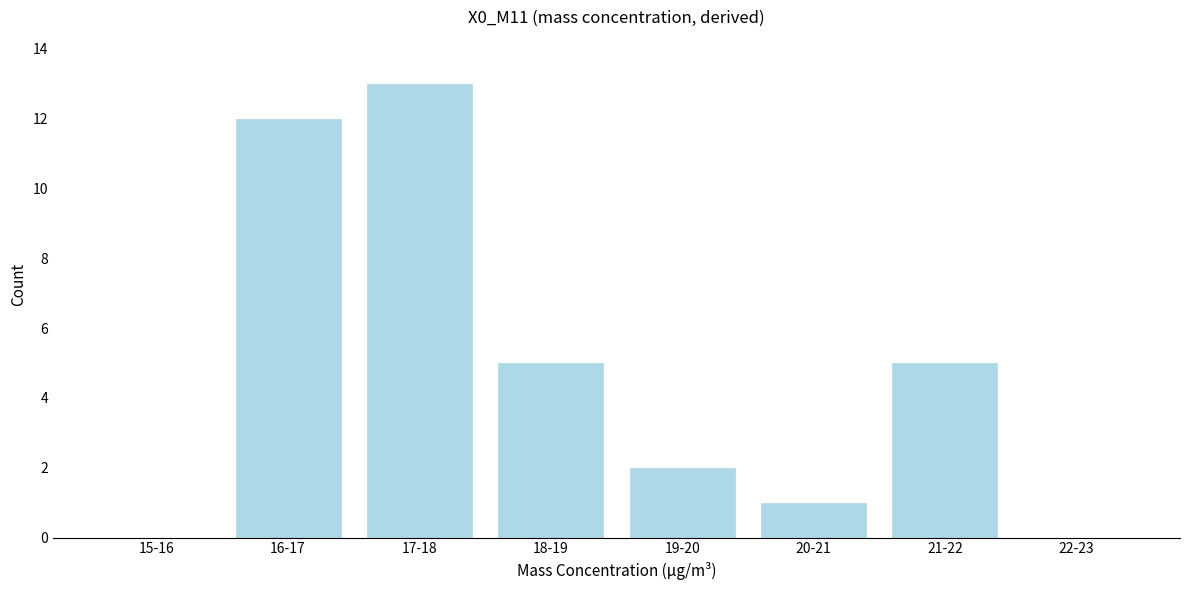

What is the sum of the values at 20-21 and 18-19?

6